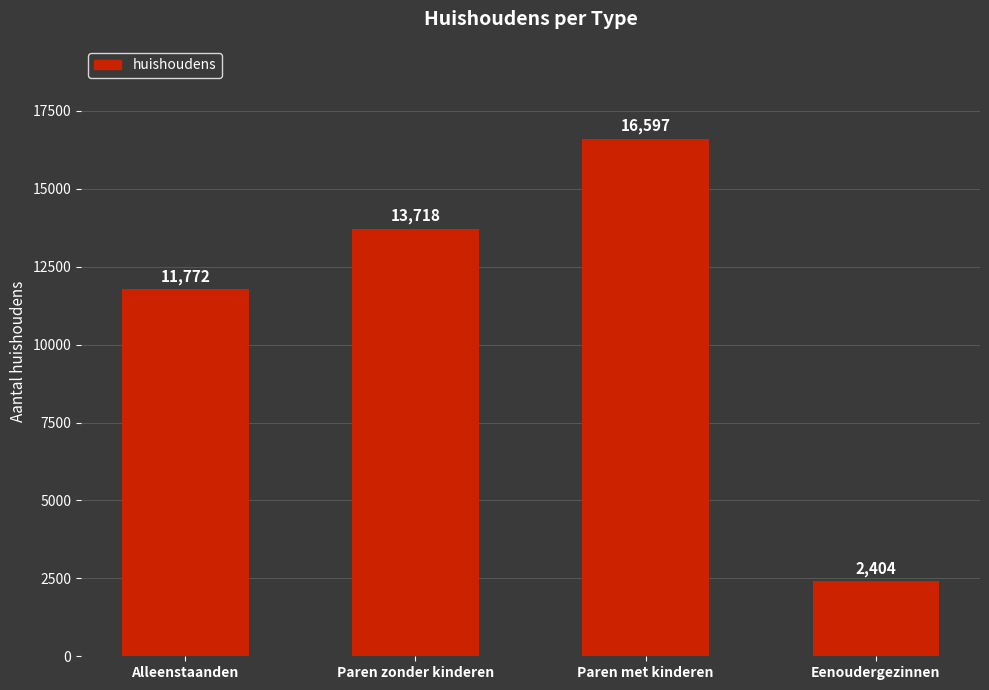

Reading left to right, list all the values displayed in this chart.

11772	13718	16597	2404